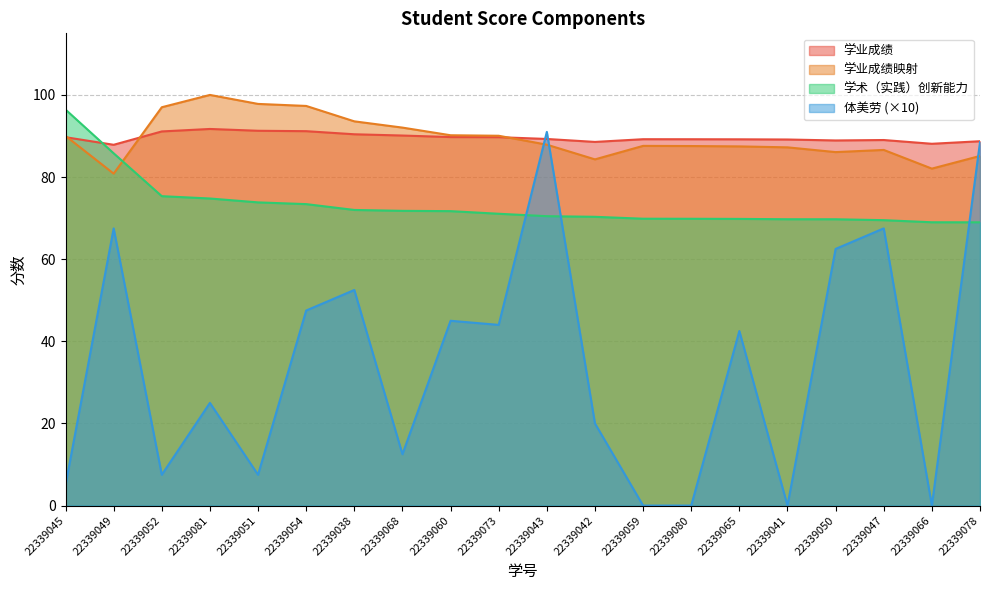

Which series has the largest total across all categories?

学业成绩